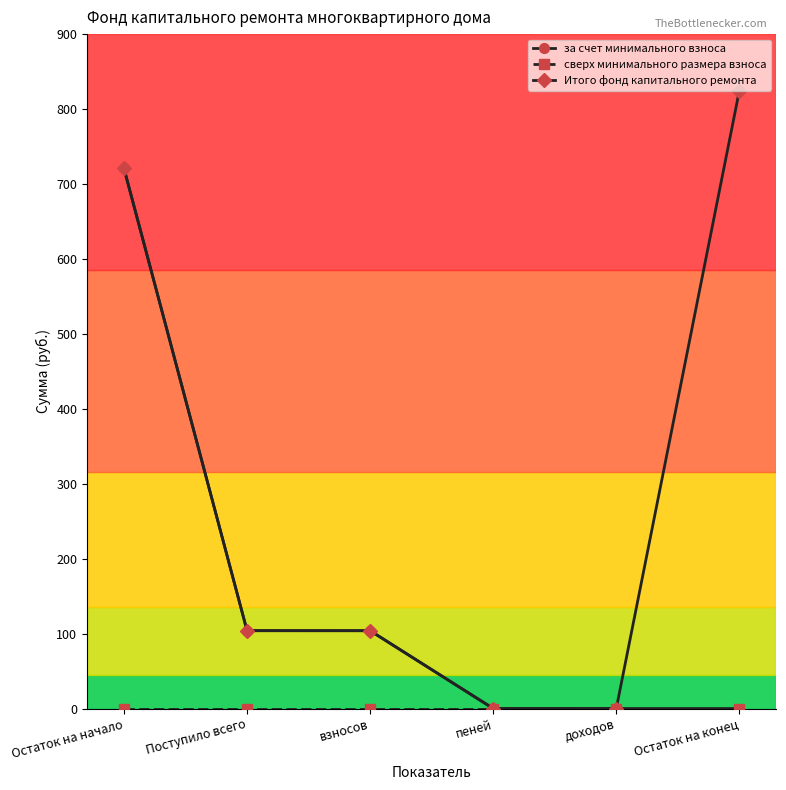

Which category has the highest value in the за счет минимального взноса series?

Остаток на начало